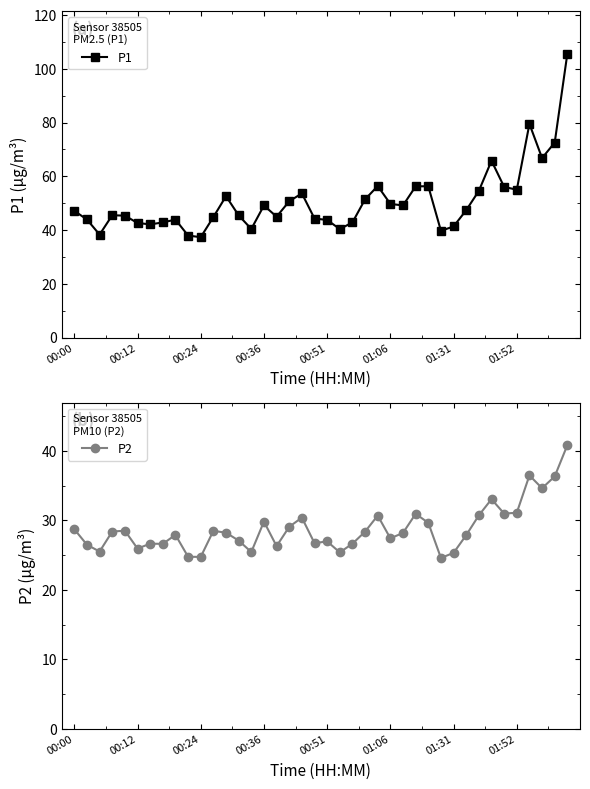

What is the total value across all series at 13?

72.6